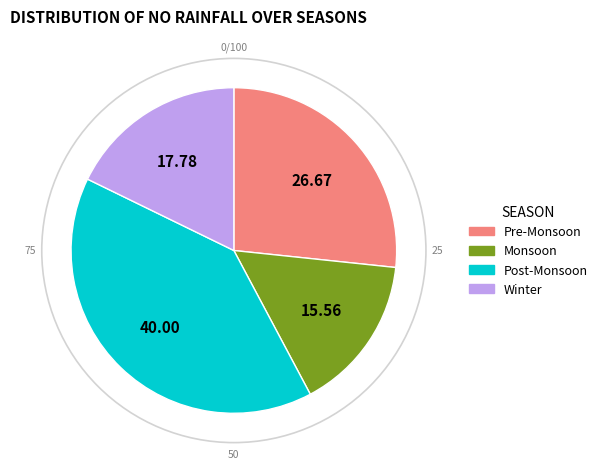

Is there any slice that represents more than half of the pie?

No